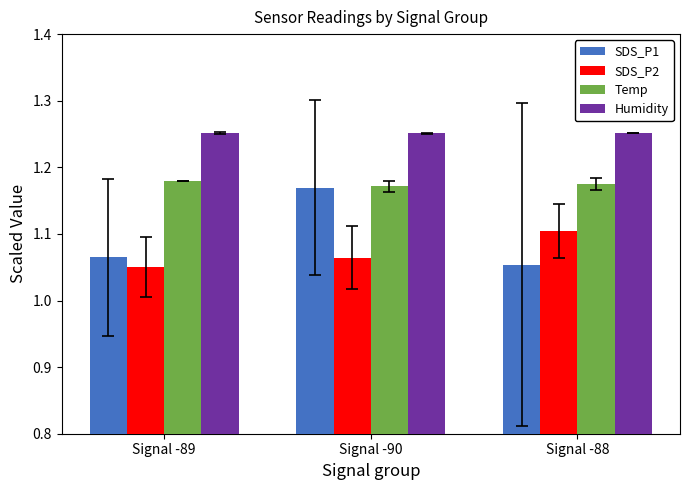

Is it true that SDS_P2 equals 0.3 at Signal -90?

False